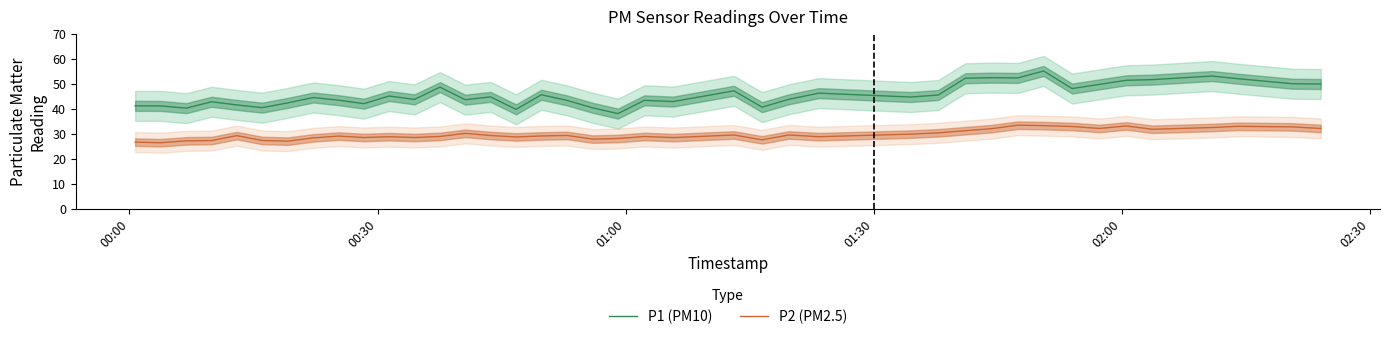

How many lines are shown in the chart?

2